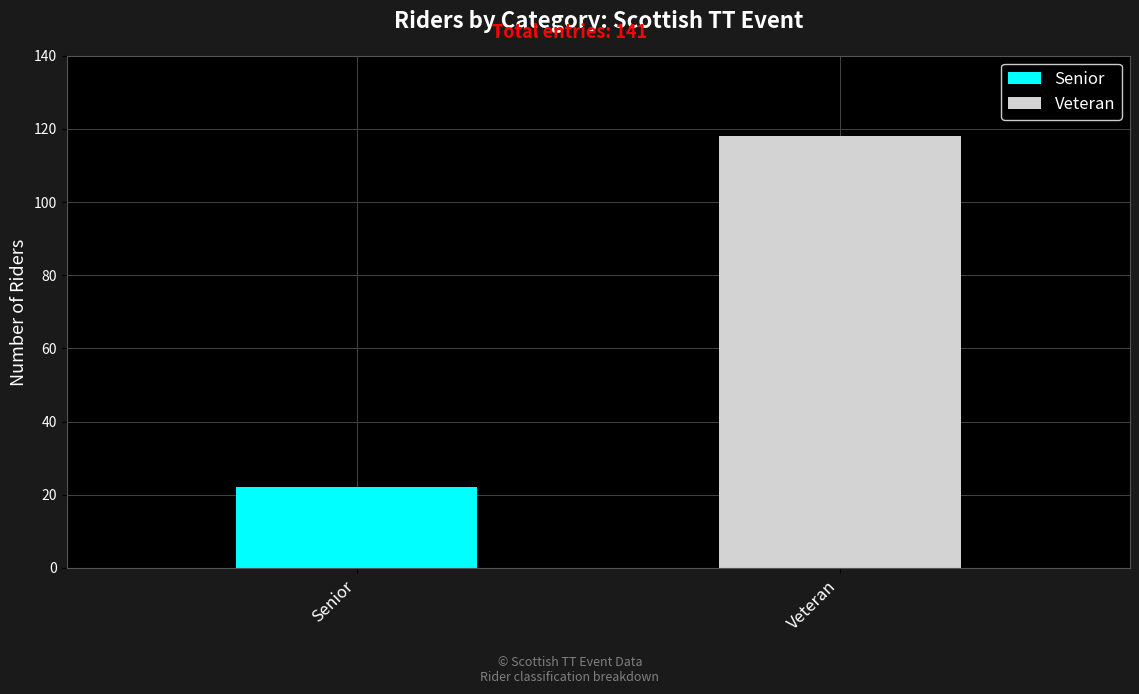

What is the difference between the Senior values at Senior and Veteran?

22